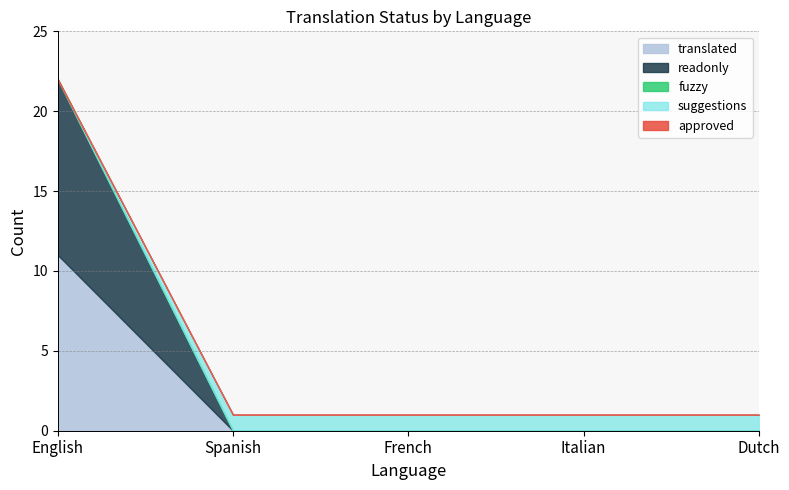

Between English and Italian, which series saw the biggest shift?

translated